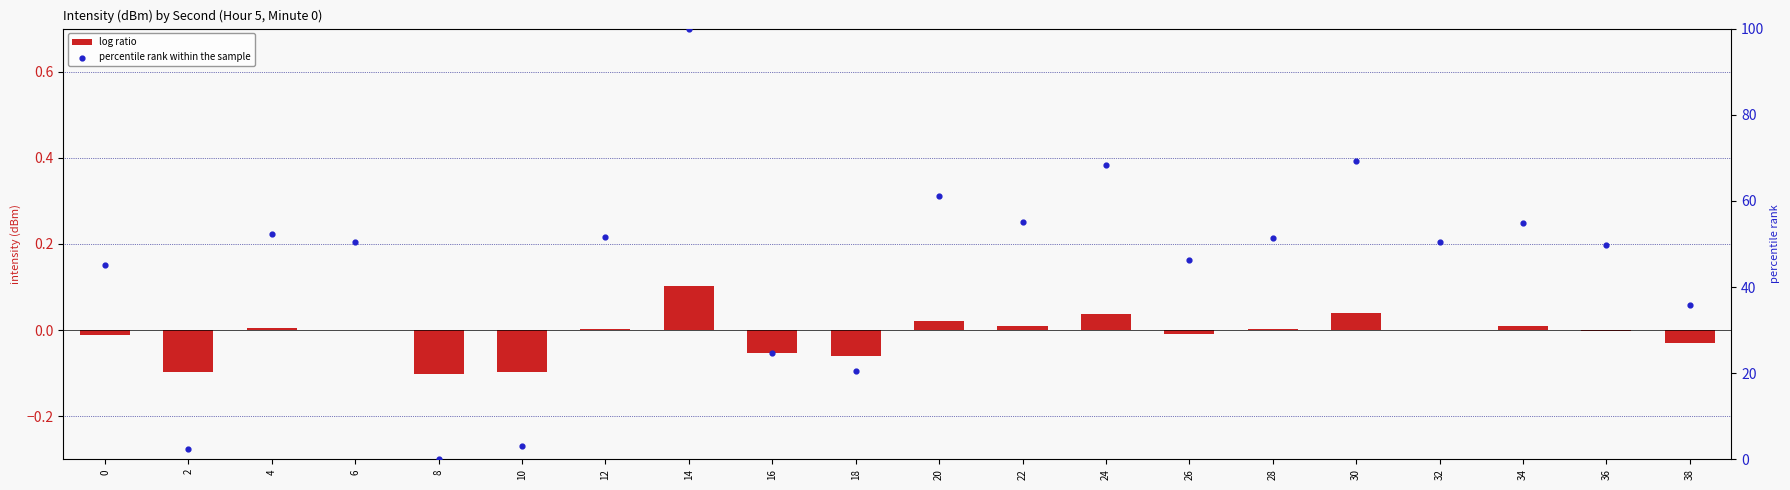

At which category is the sum across all series the highest?

14